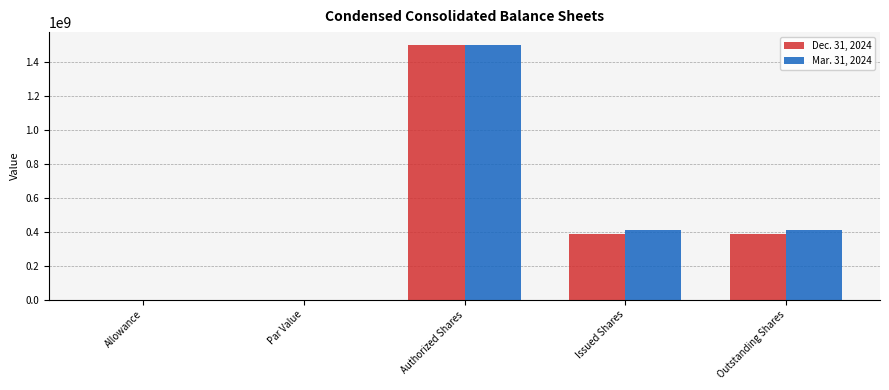

What value does the Mar. 31, 2024 series have at Authorized Shares, to the nearest 100?

1500000000